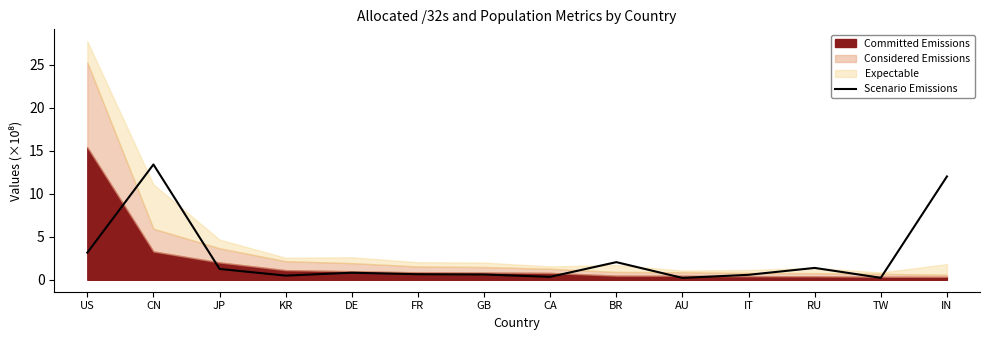

True or false: the data has more than 1 interior local peaks.

True